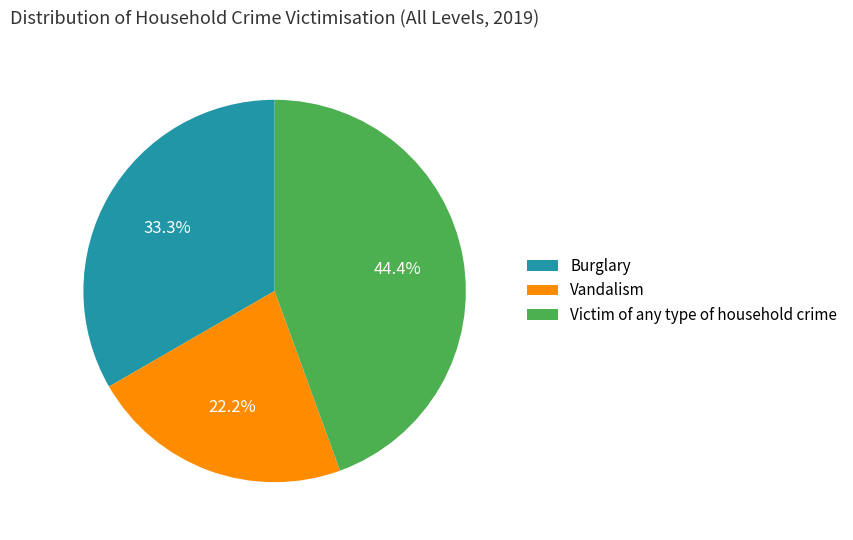

The Burglary slice represents 41% of the pie. True or false?

False